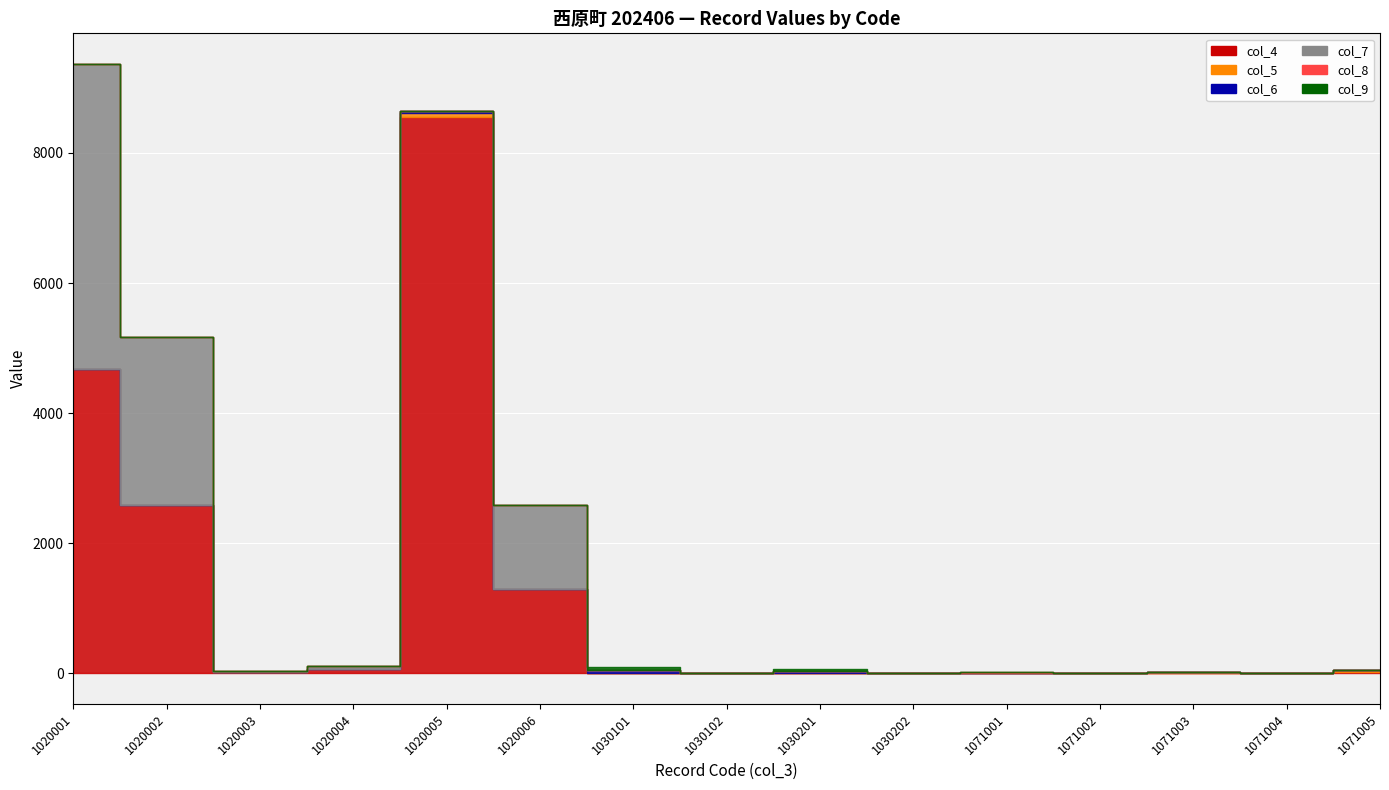

Reading left to right, list all the values displayed in this chart.

col_4: 4677	2588	19	61	8560	1295	12	0	13	0	3	0	10	0	23
col_5: 0	0	0	0	53	0	1	0	0	0	0	0	11	0	23
col_6: 0	0	0	0	36	0	38	0	21	1	0	0	0	0	0
col_7: 4693	2589	19	59	0	1295	0	0	0	0	9	0	0	0	0
col_8: 0	0	0	0	0	0	2	0	2	0	12	0	0	0	0
col_9: 0	0	0	0	0	0	53	2	36	1	0	0	0	0	0